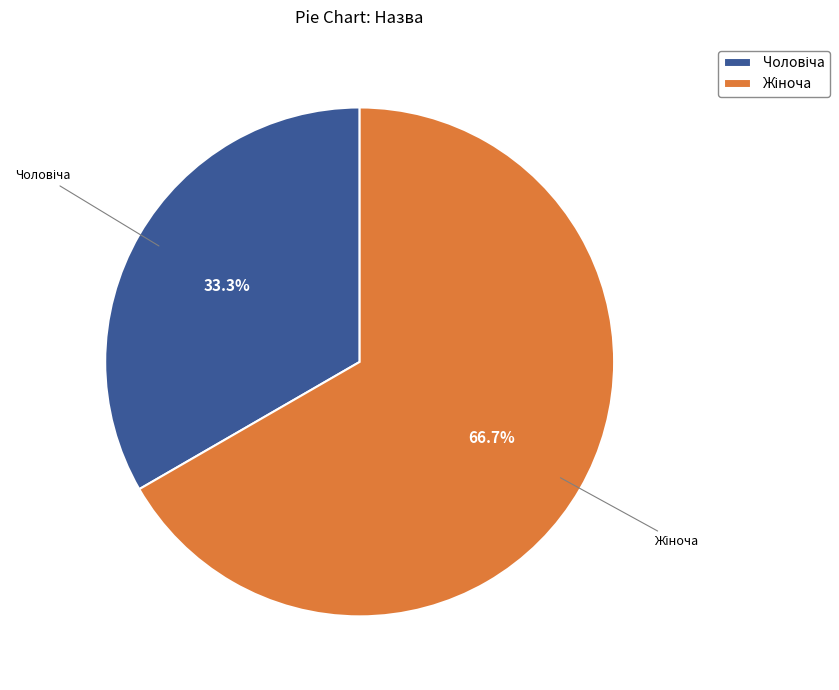

To the nearest percent, what is the average slice percentage?

50%